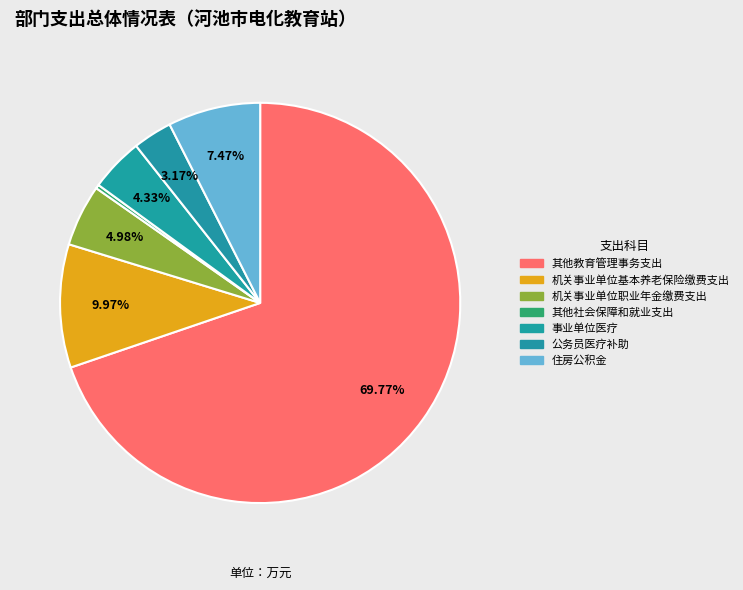

What is the total percentage of 其他教育管理事务支出 and 机关事业单位职业年金缴费支出?

74.8%